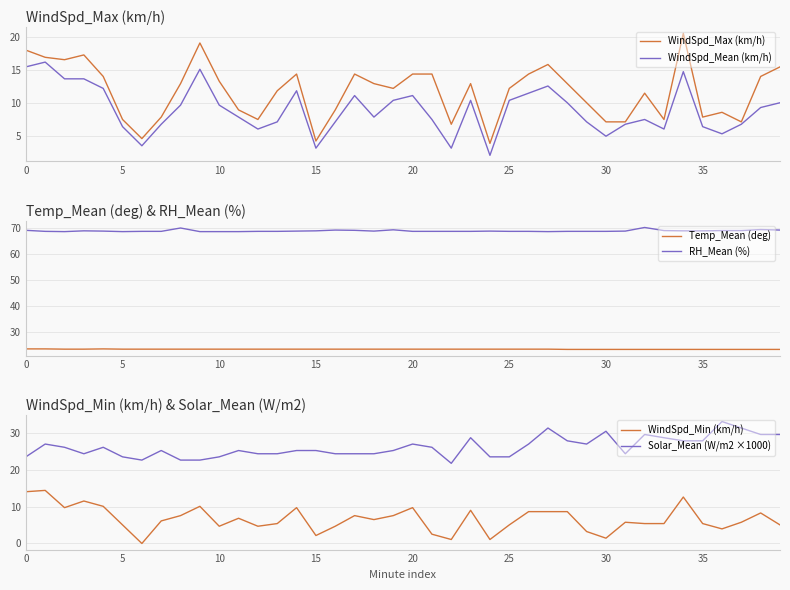

How many series are shown in this chart?

6